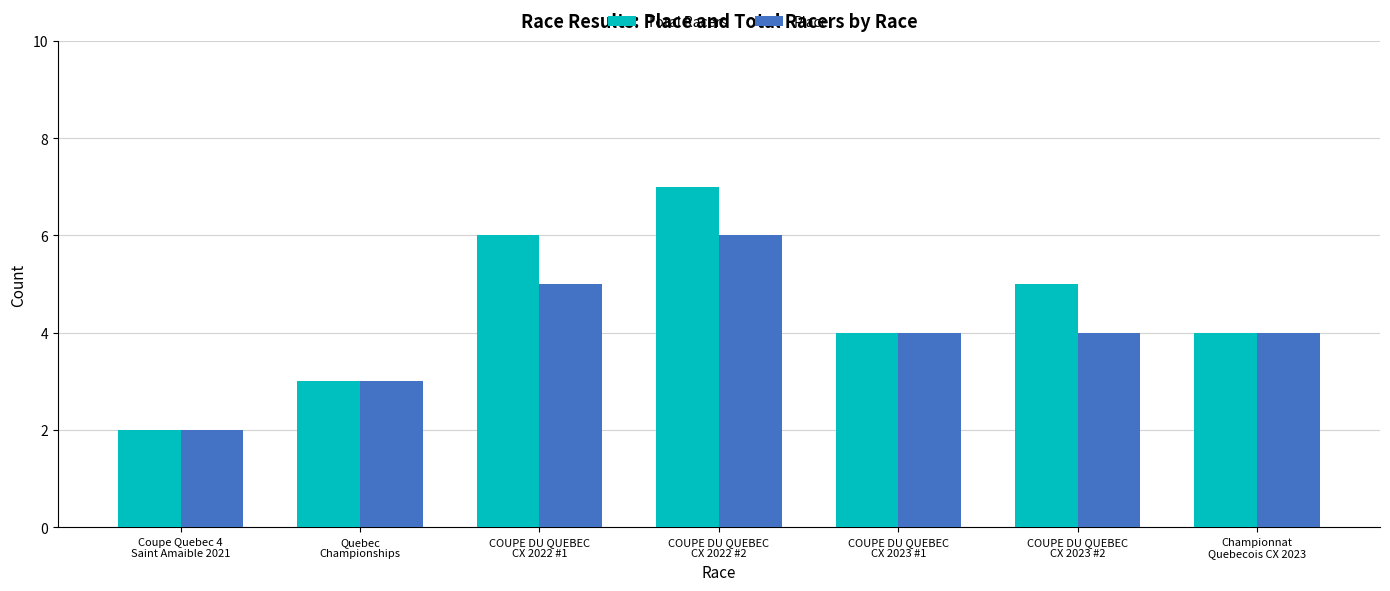

Count the number of data series in this chart.

2